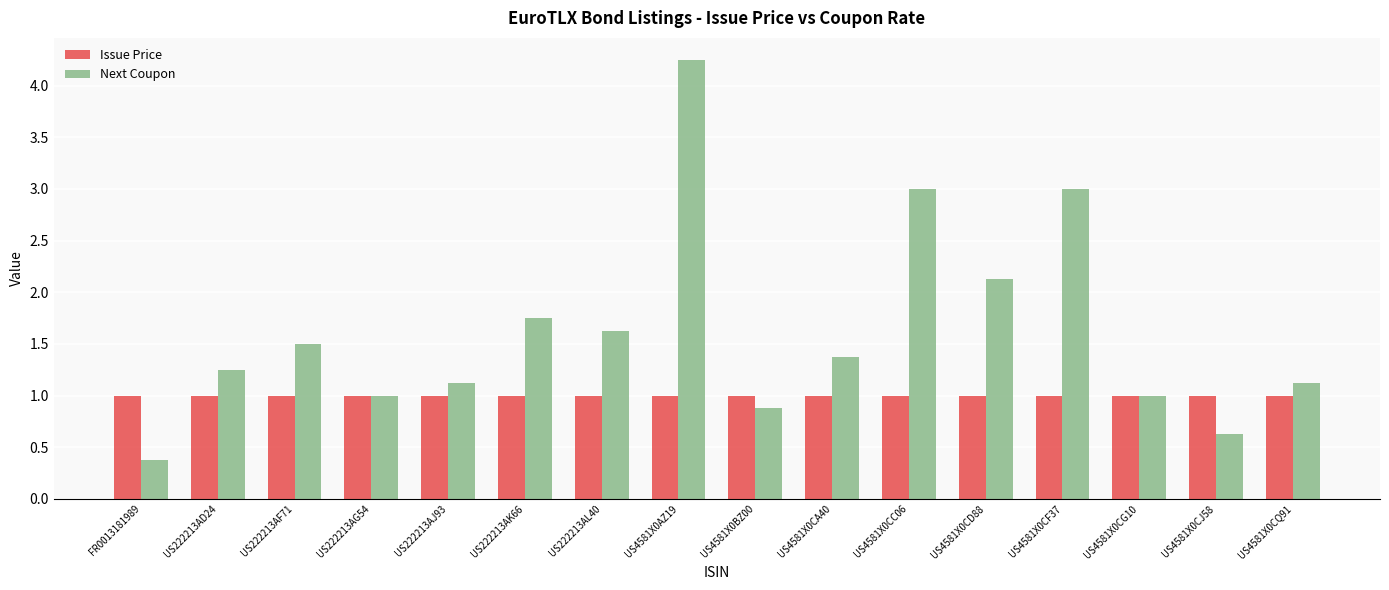

At which category is the sum across all series the highest?

US4581X0AZ19